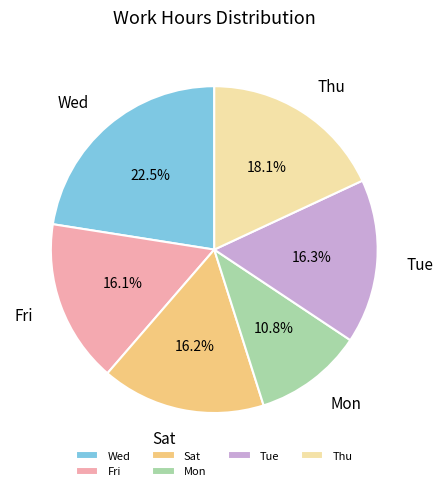

Count the number of slices in the pie.

6